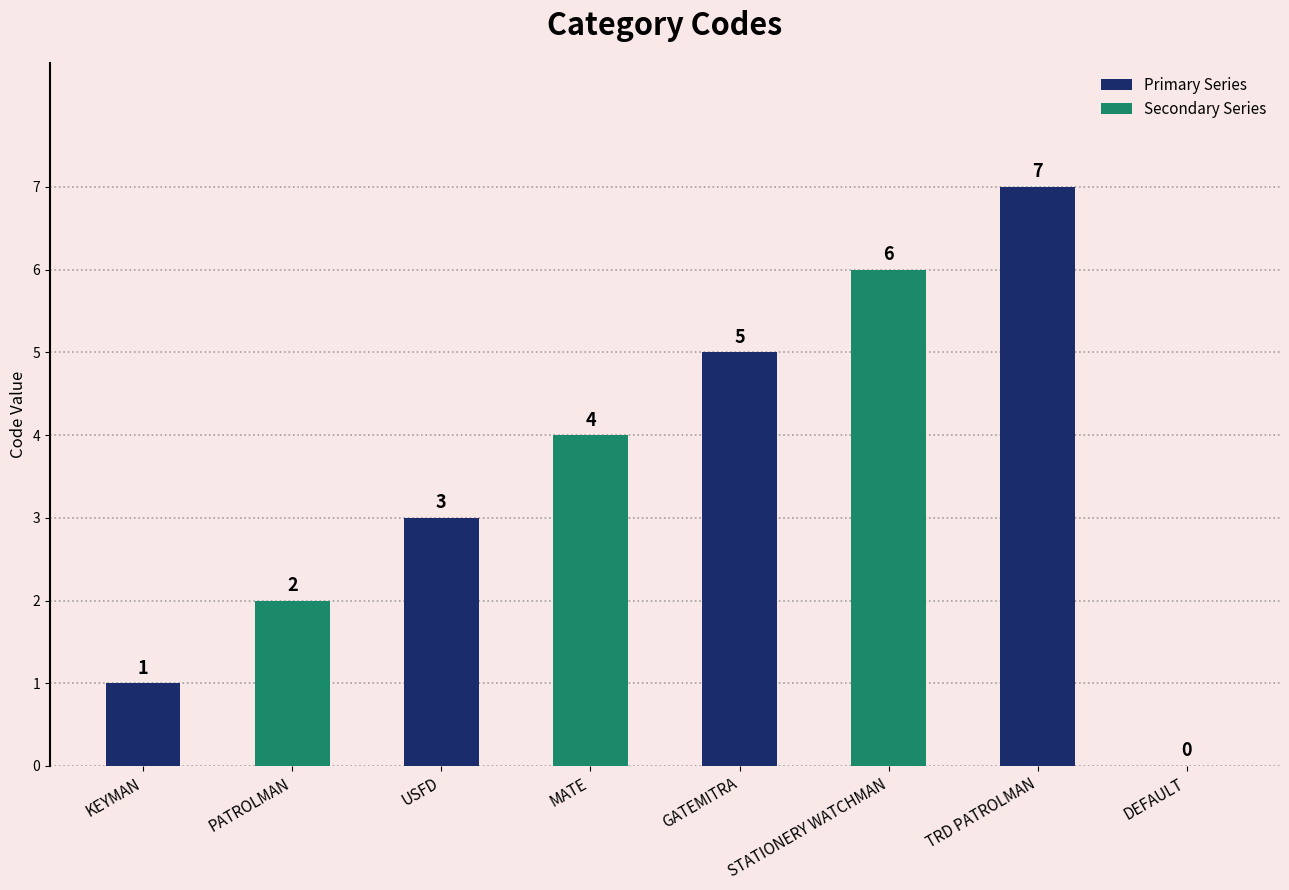

Count the number of categories in the chart.

4